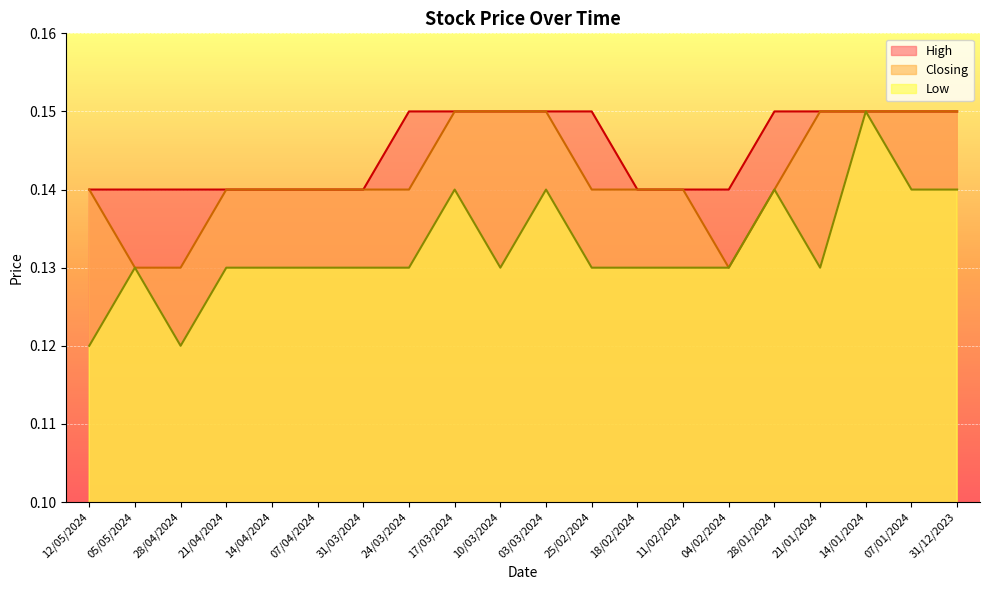

Is it true that High equals 0.1 at 12/05/2024?

True